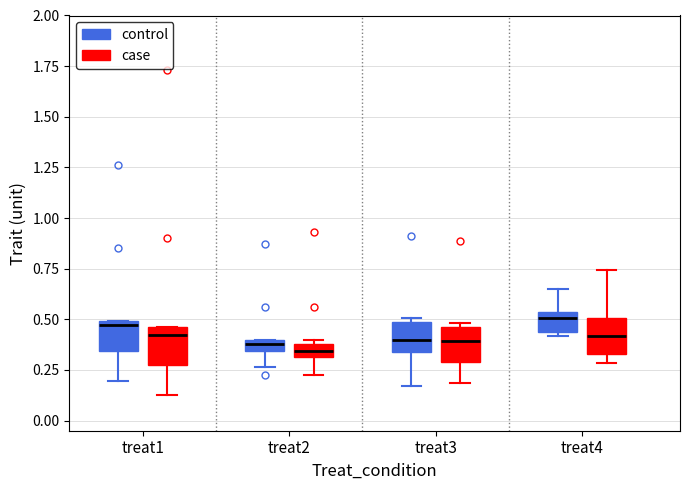

Where does the lower whisker of the box for treat3 (control) end on the y-axis? The values are not printed on the chart, so give them approximately, as read against the axis.

0.15